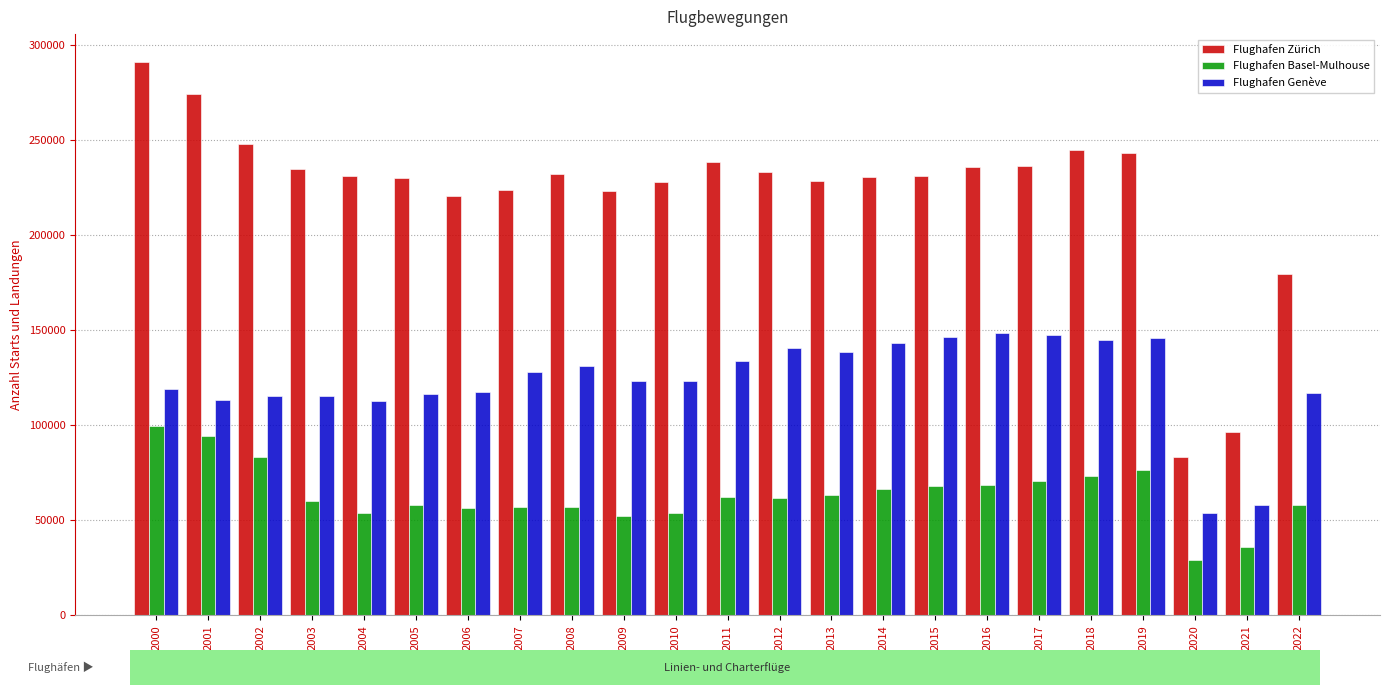

What is the sum of all Flughafen Zürich values?

5116617